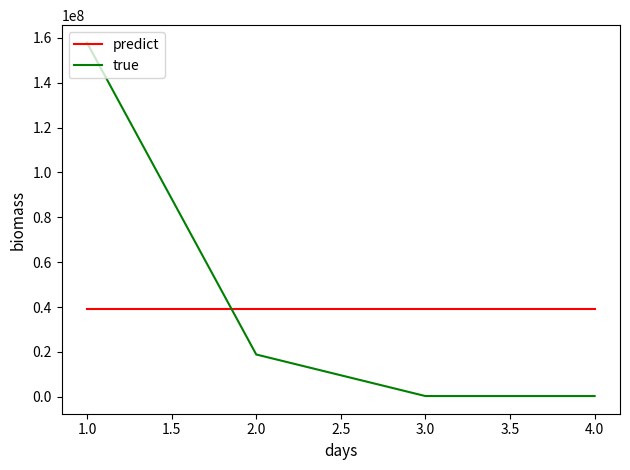

True or false: predict has a value of 39237595.8 at 2.0.

True